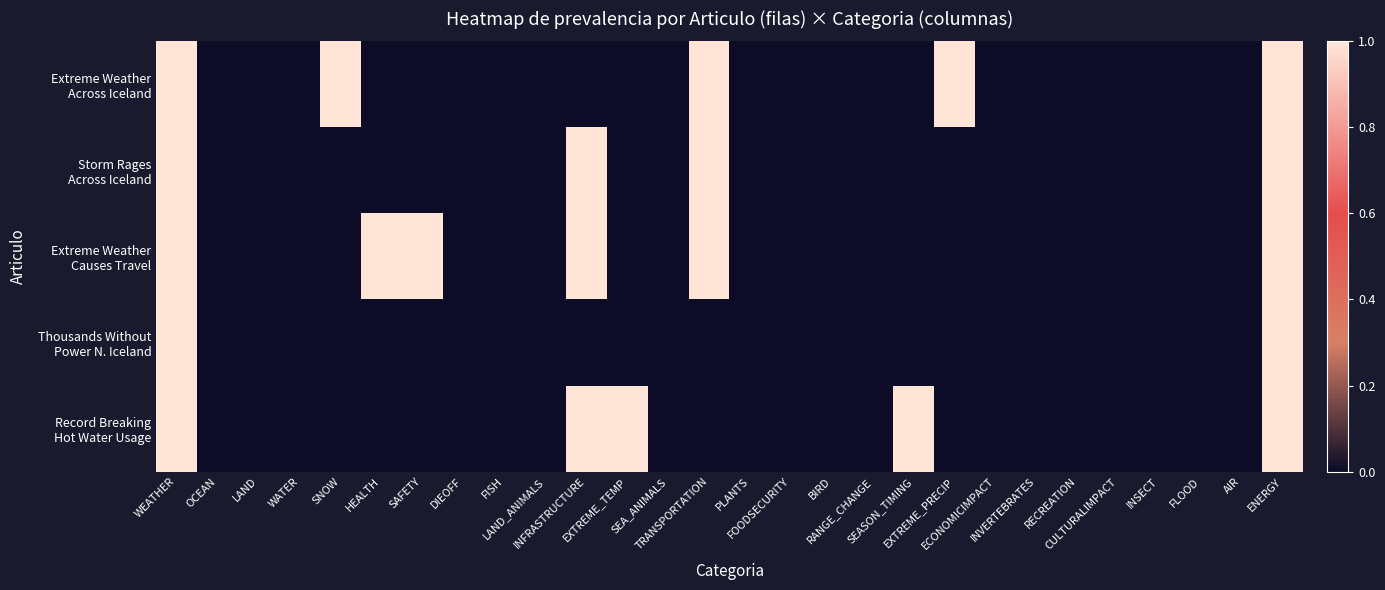

At how many categories does at least one series exceed 0?

10